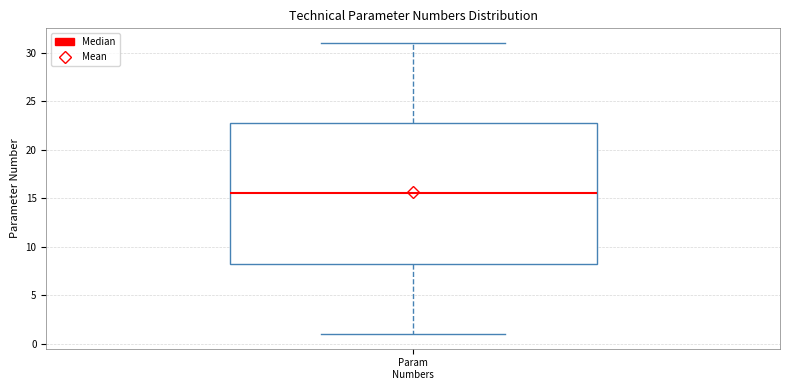

Where is the upper edge of the box for Param Numbers on the y-axis? The values are not printed on the chart, so give them approximately, as read against the axis.

23.0